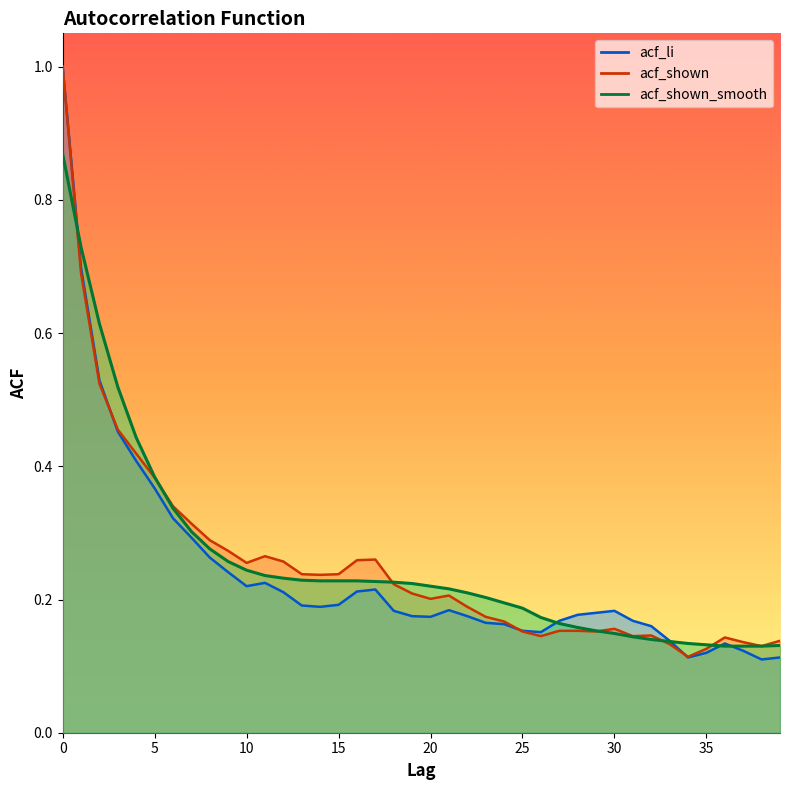

How many distinct data groups are displayed?

3